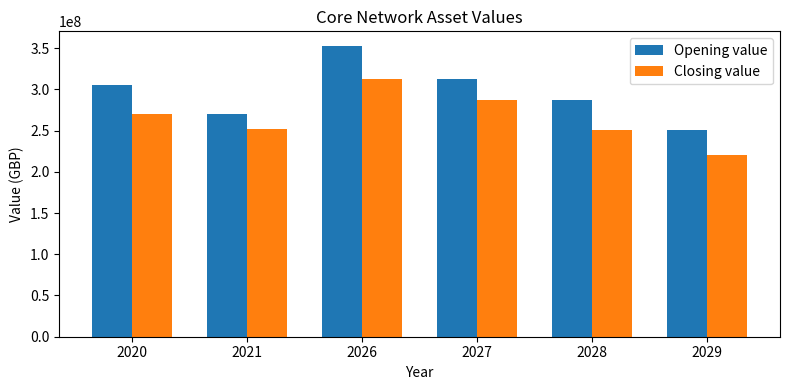

Count the number of categories in the chart.

6